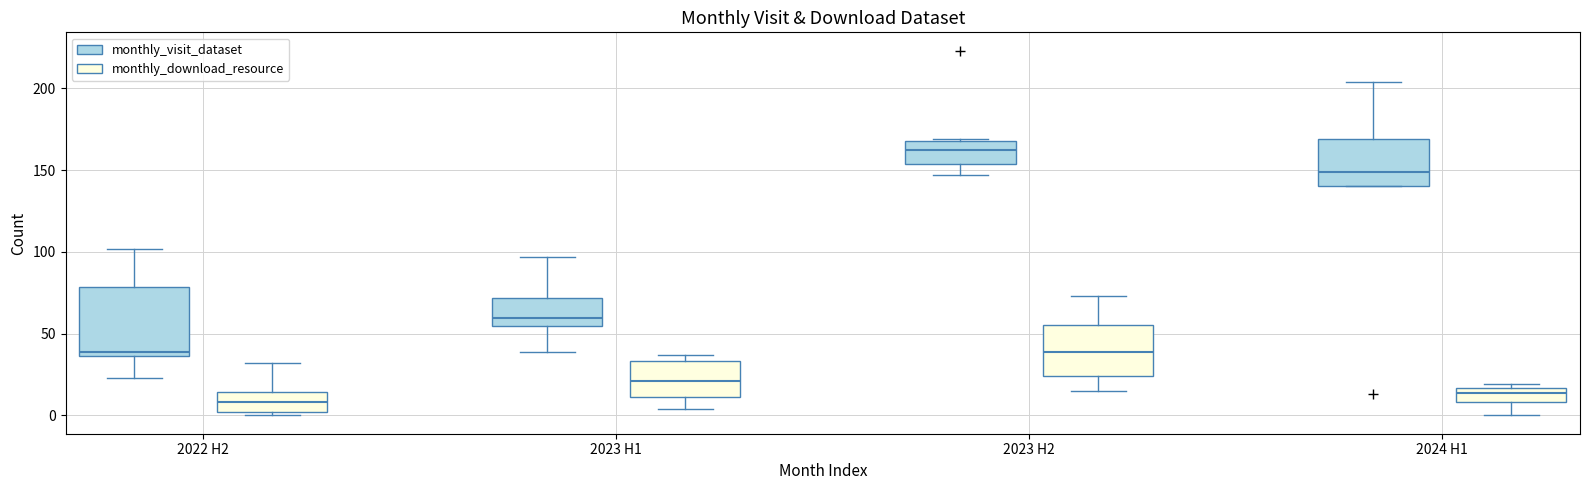

Reading left to right, read every box against the y-axis: the position of its median line, the range the box covers, and the ends of its whiskers. The values are not printed on the chart, so give them approximately, as read against the axis.

2022 H2 (monthly_visit_dataset): median 40, box 35 to 80, whiskers 25 to 100
2022 H2 (monthly_download_resource): median 10, box 0 to 15, whiskers 0 (just below the box's lower edge) to 30
2023 H1 (monthly_visit_dataset): median 60, box 55 to 70, whiskers 40 to 95
2023 H1 (monthly_download_resource): median 20, box 10 to 35, whiskers 5 to 35 (just above the box's upper edge)
2023 H2 (monthly_visit_dataset): median 165, box 155 to 170, whiskers 145 to 170
2023 H2 (monthly_download_resource): median 40, box 25 to 55, whiskers 15 to 75
2024 H1 (monthly_visit_dataset): median 150, box 140 to 170, whiskers 140 to 205
2024 H1 (monthly_download_resource): median 15 (just below the box's upper edge), box 10 to 15, whiskers 0 to 20